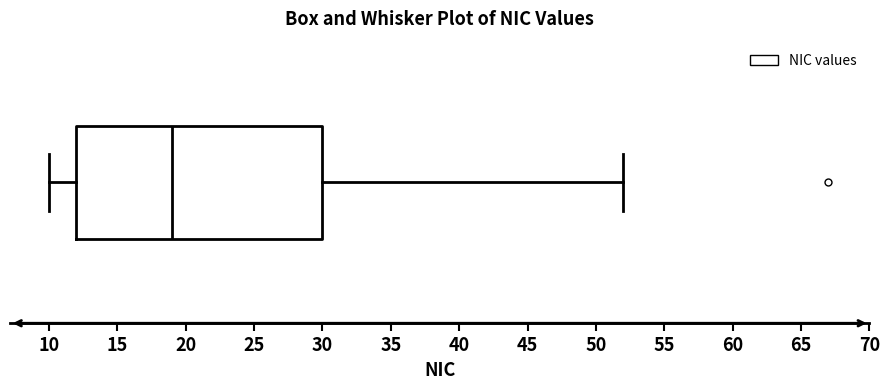

Transcribe this box plot: give where the median line is, the range the box spans, and where the two whiskers end, as read against the x-axis. The values are not printed on the chart, so give them approximately, as read against the axis.

median 19, box 12 to 30, whiskers 10 to 52